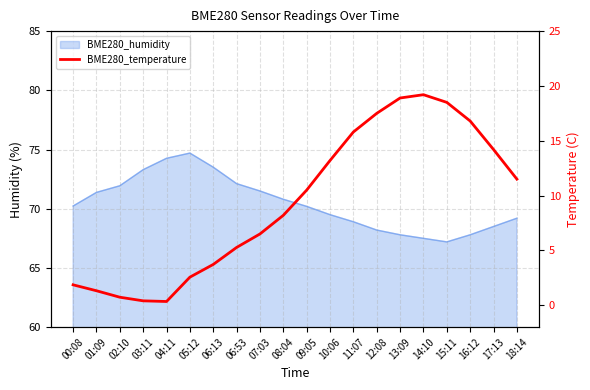

How many data points are above 10?

10